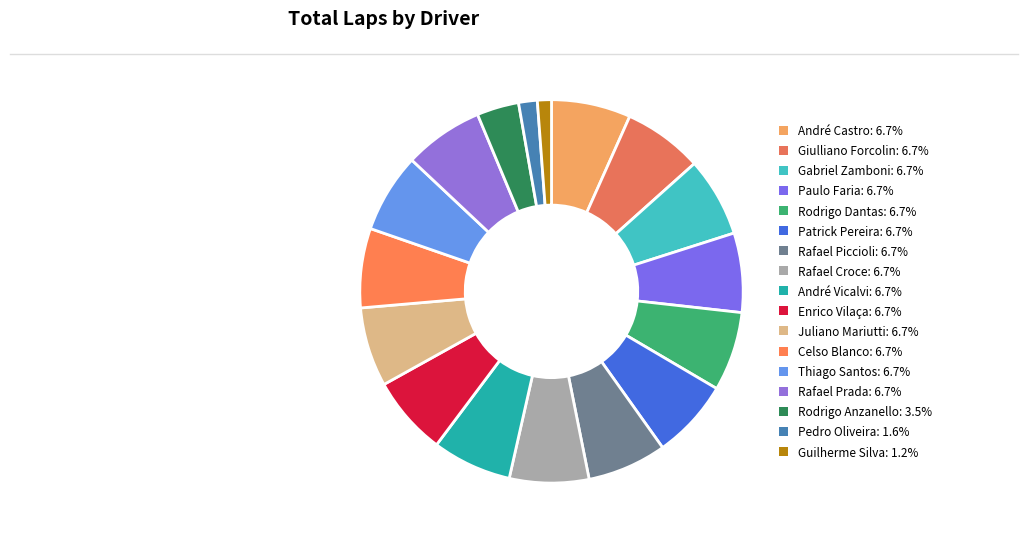

To the nearest percent, what is the difference between the largest and smallest slice percentages?

6%